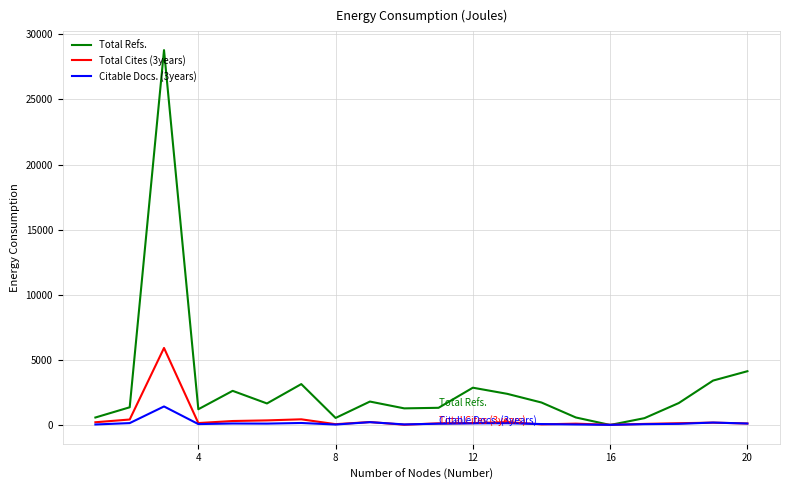

How many categories are shown in the chart?

20